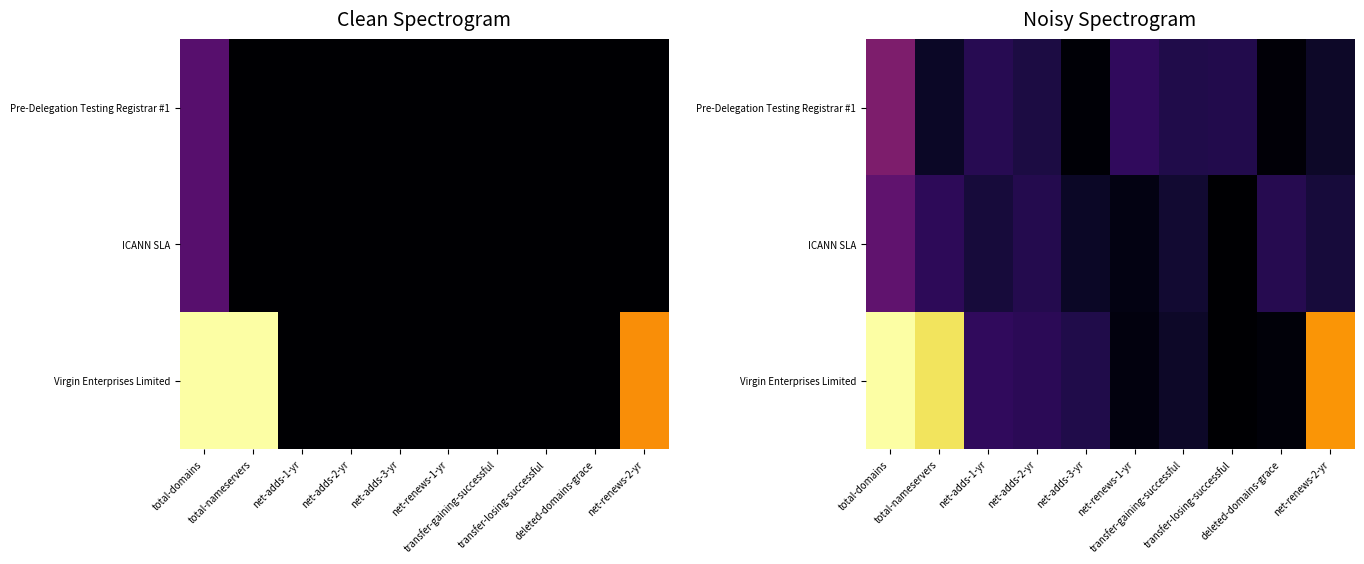

Between total-domains and net-renews-2-yr, which series saw the biggest shift?

Pre-Delegation Testing Registrar #1